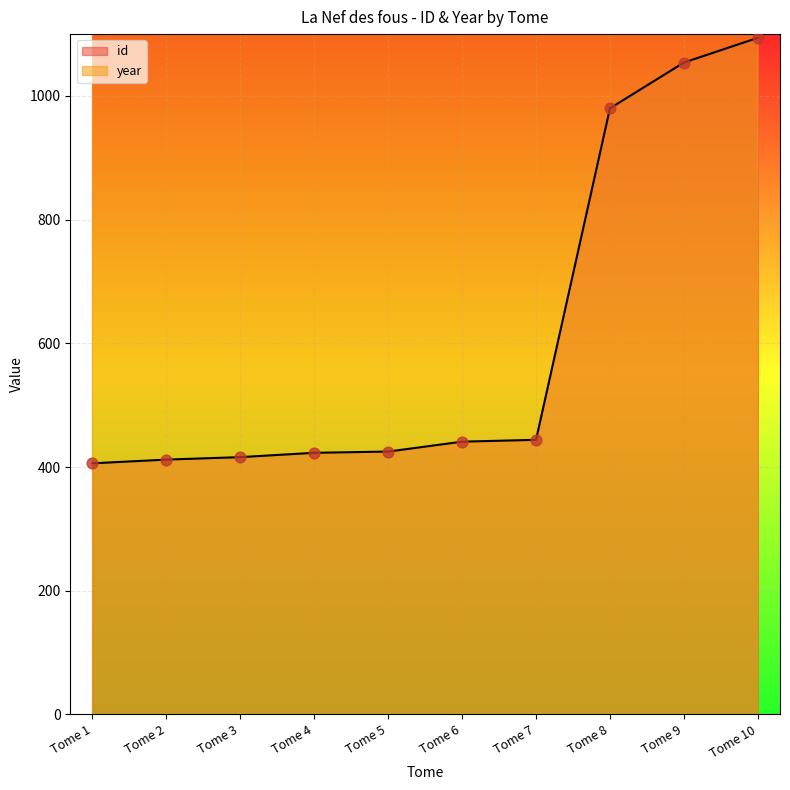

What is the total value across all series at Tome 2?

2416